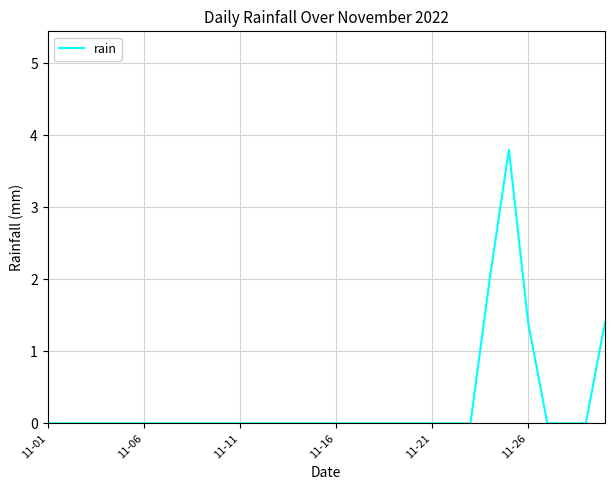

Does the chart display data point markers on the line(s)?

No